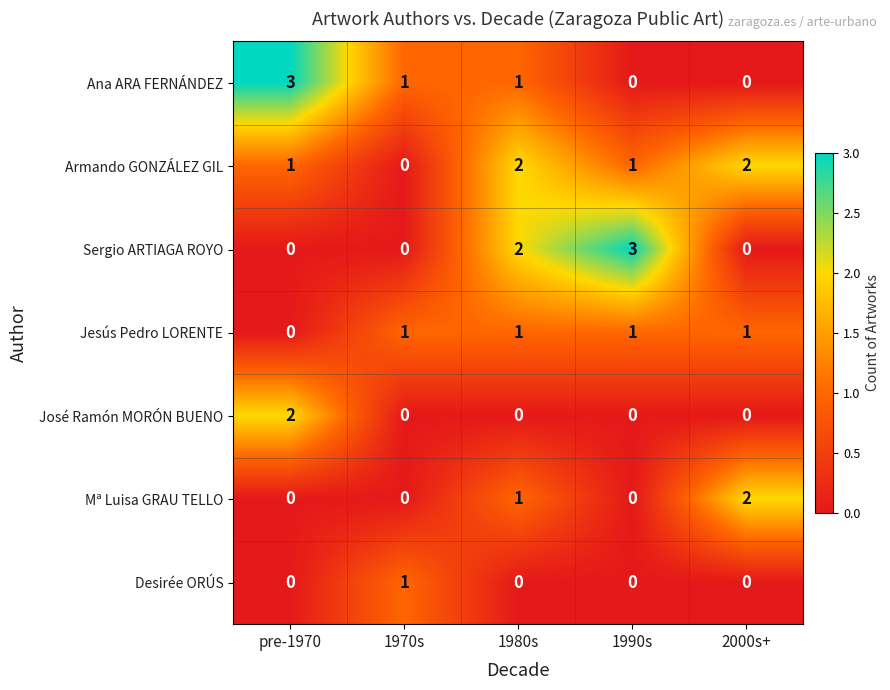

At how many categories does at least one series exceed 0?

5